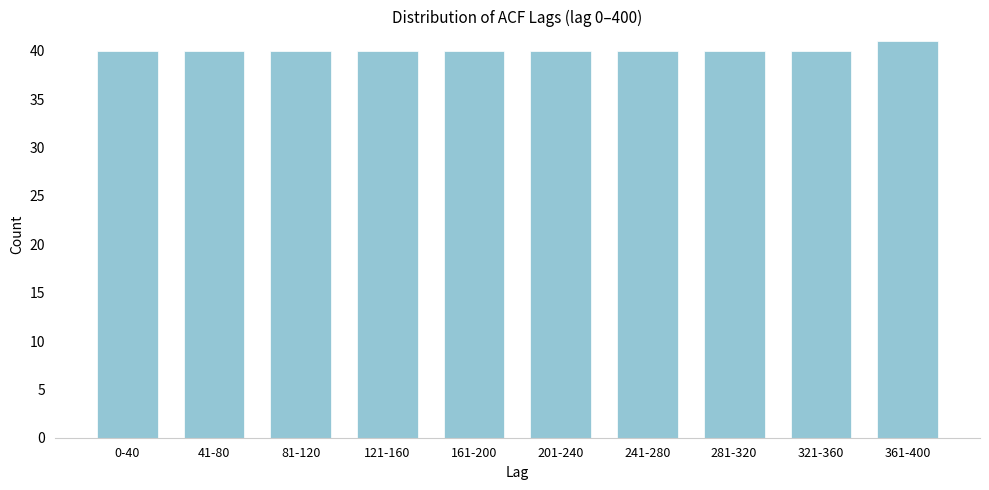

Reading left to right, list all the values displayed in this chart.

0-40=40	41-80=40	81-120=40	121-160=40	161-200=40	201-240=40	241-280=40	281-320=40	321-360=40	361-400=41